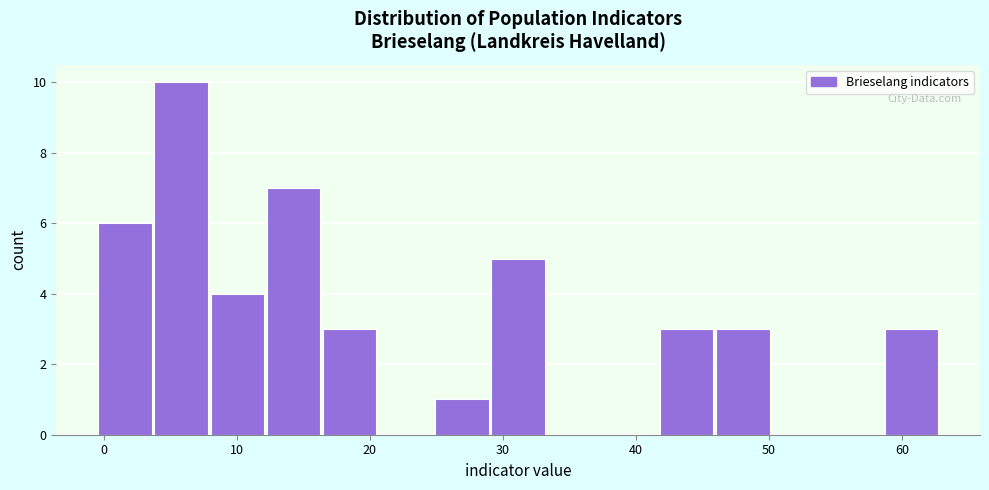

Over which range of the x-axis is the bar tallest?

4 to 8